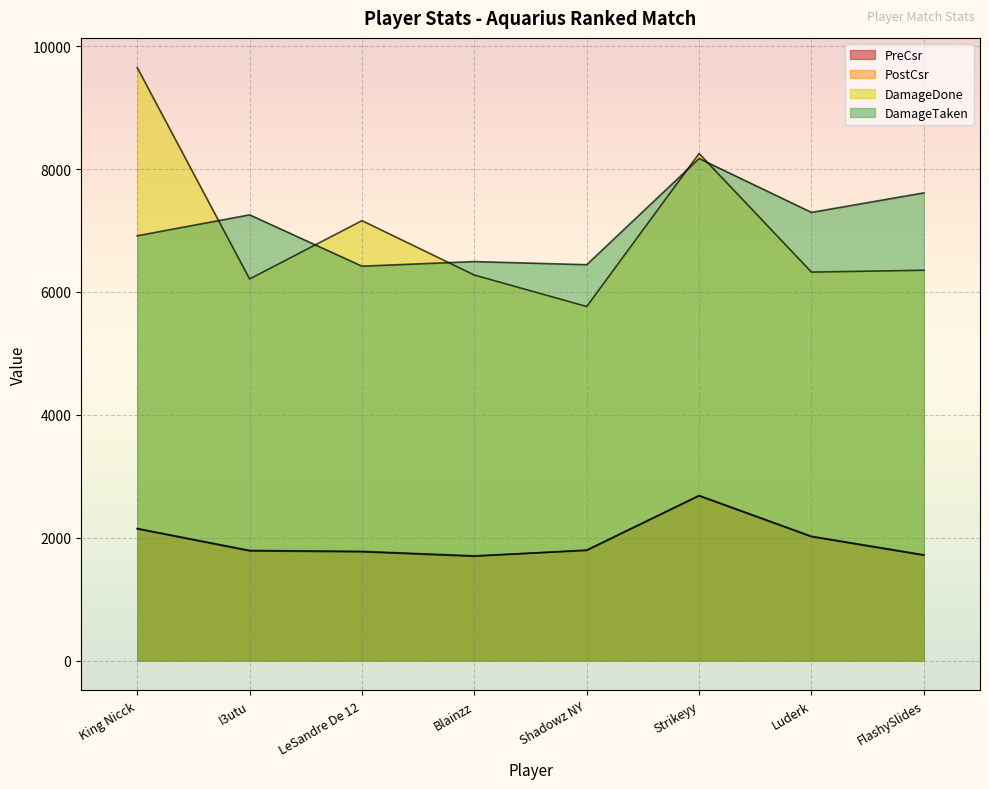

How many data points does each series have?

8